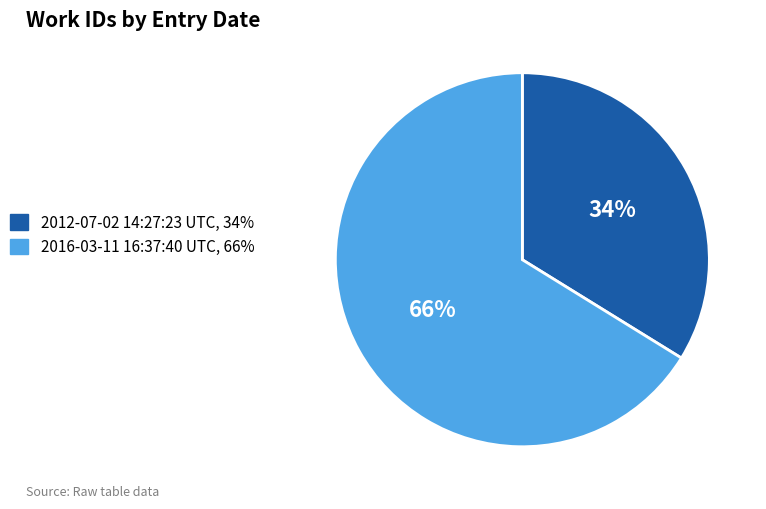

The 2016-03-11 16:37:40 UTC slice represents 74% of the pie. True or false?

False